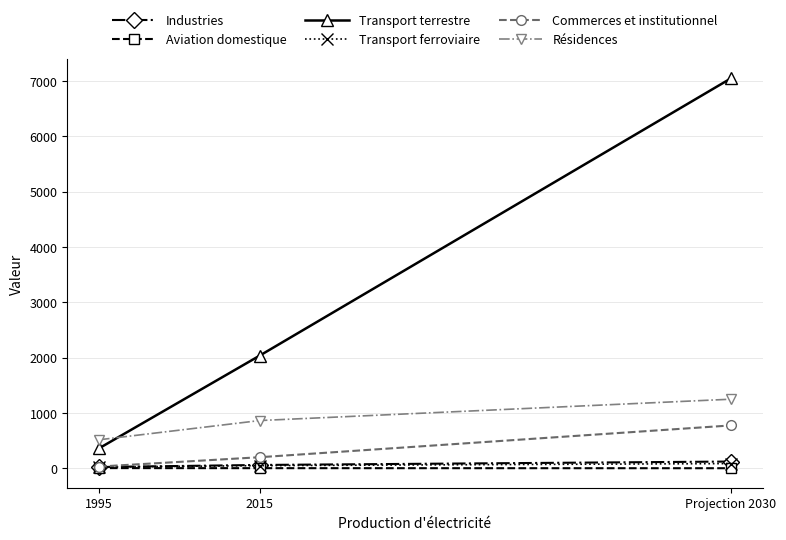

True or false: Industries has a value of 59 at 2015.

True